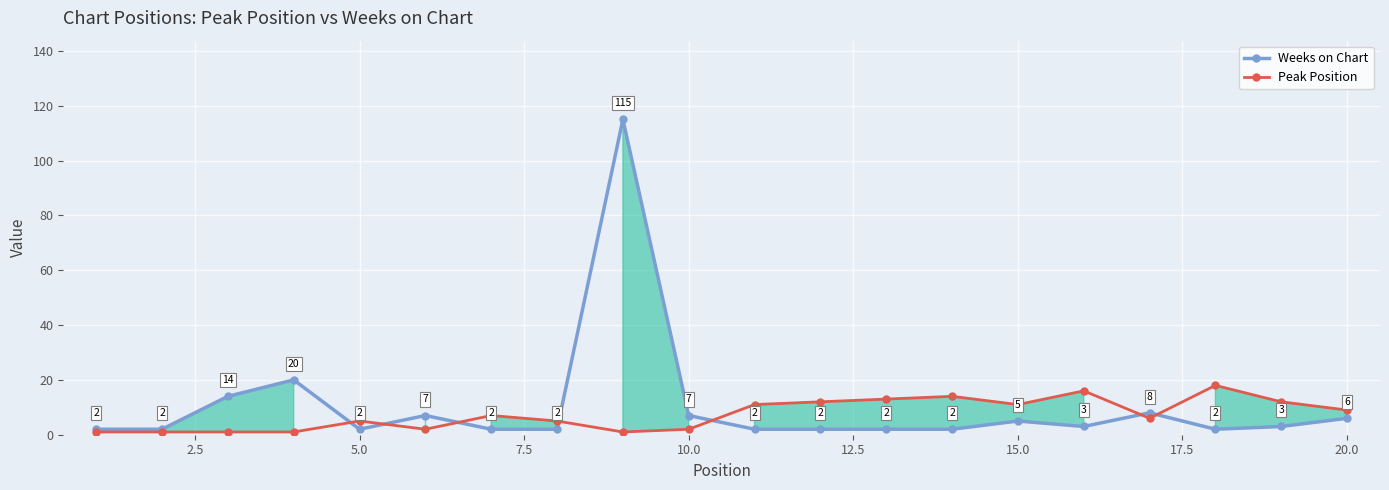

True or false: Peak Position and Weeks on Chart cross at least once.

True